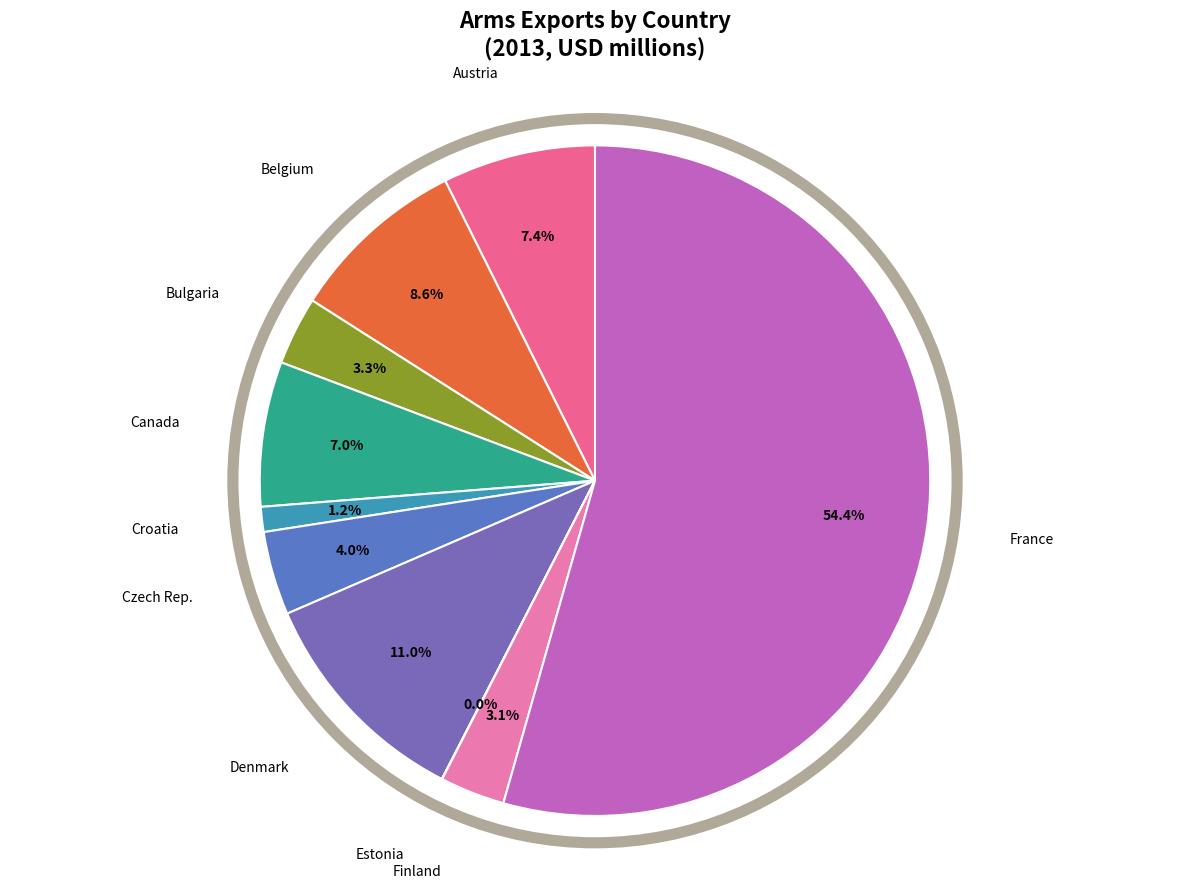

Is it true that Finland is 8% of the pie?

False